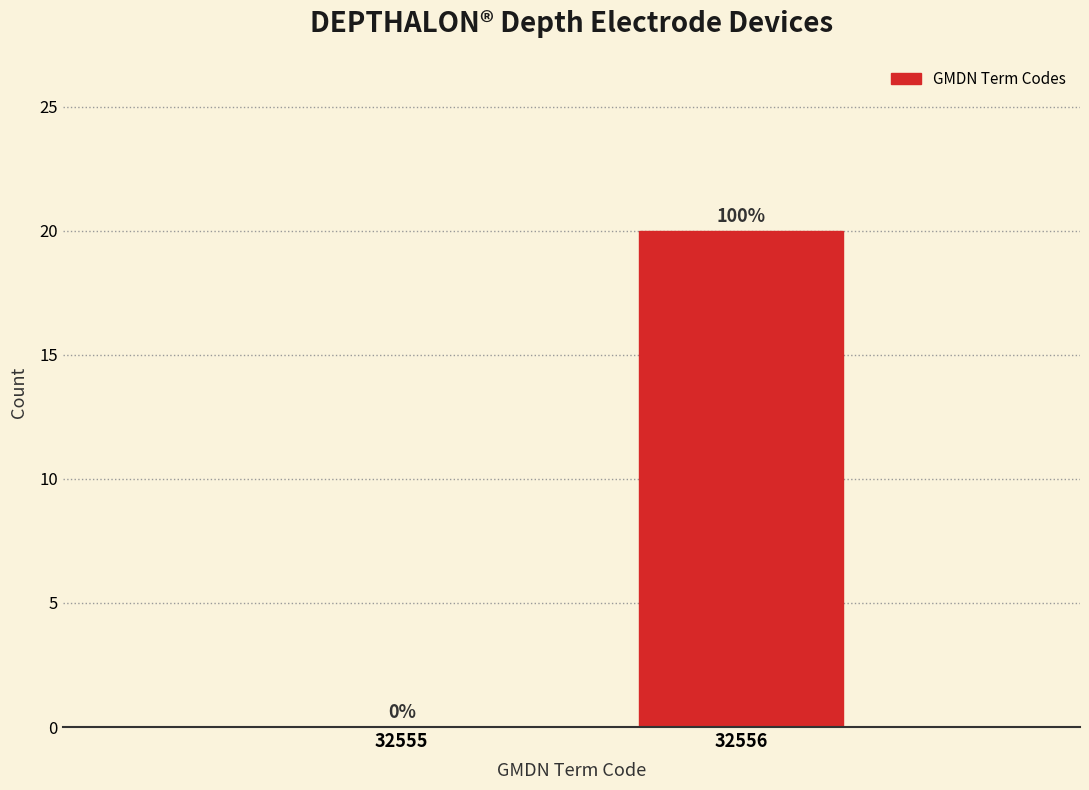

Reading left to right, list all the values displayed in this chart.

32555=0	32556=20